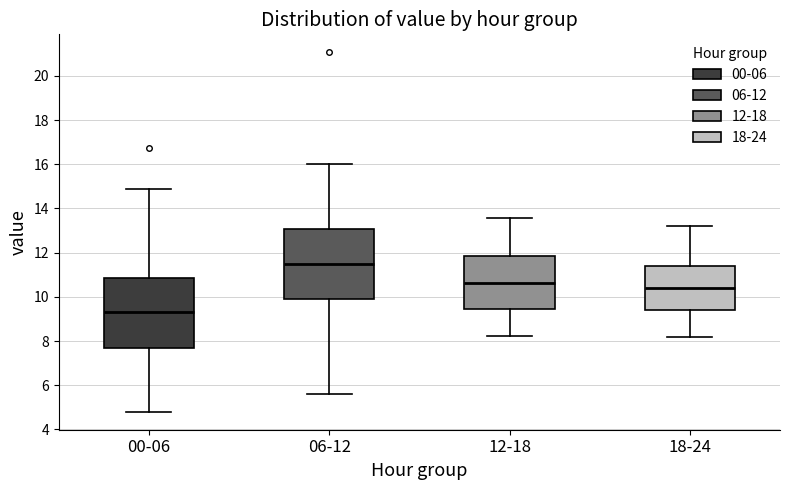

Where does the median line of the box for 18-24 sit on the y-axis? The values are not printed on the chart, so give them approximately, as read against the axis.

10.4